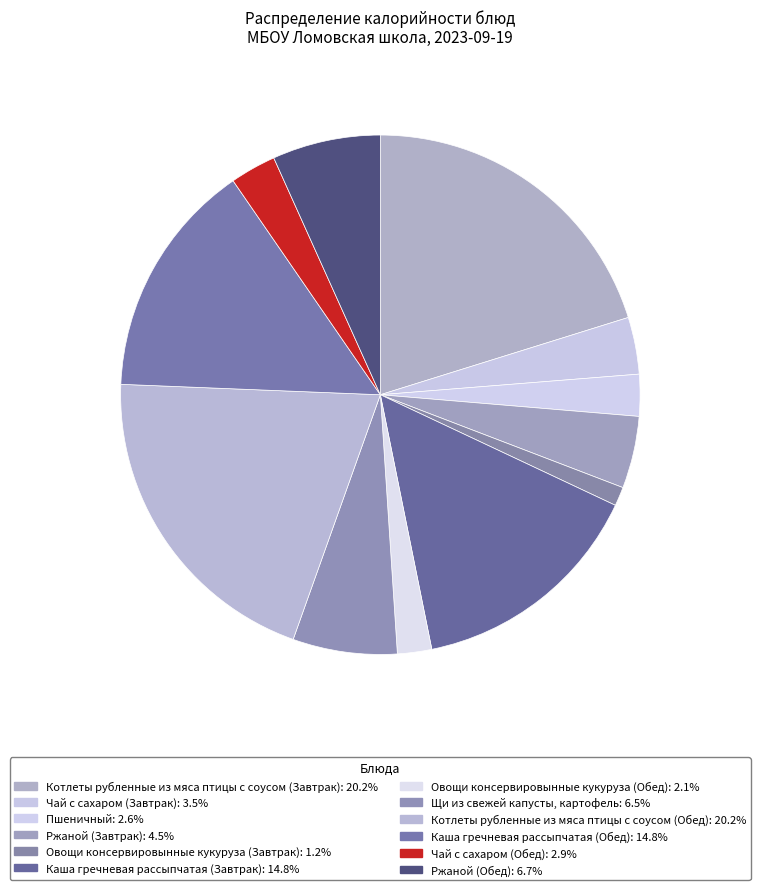

What portion of the pie excludes Каша гречневая рассыпчатая (Обед)?

85.2%